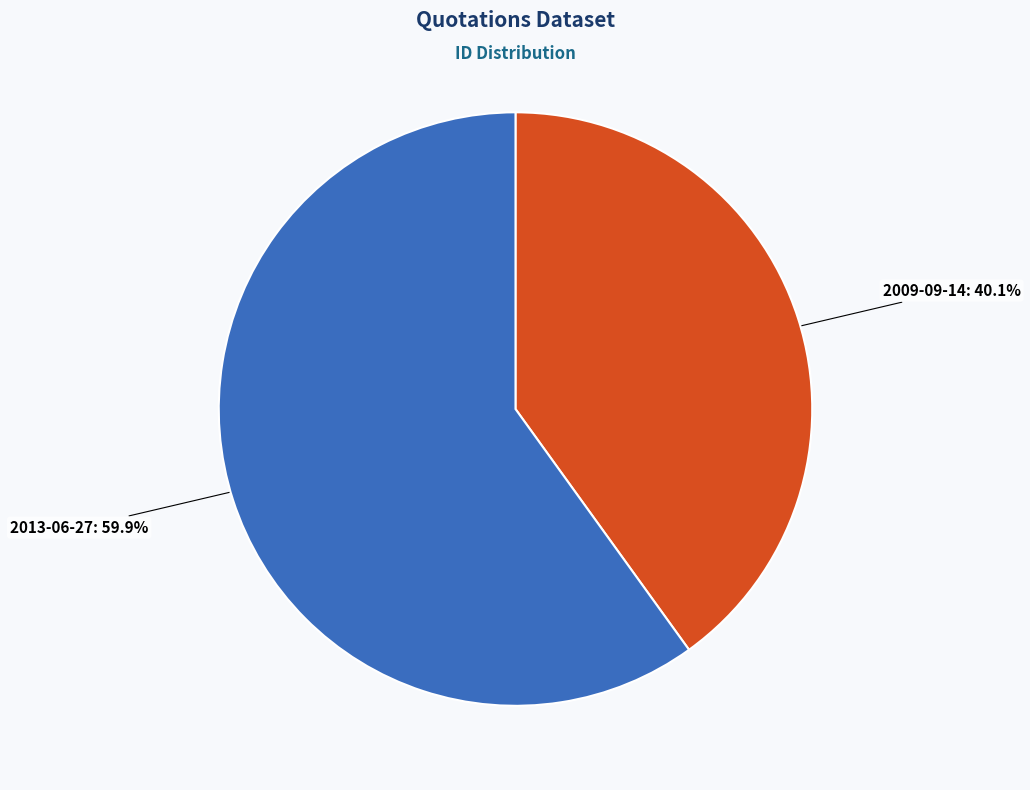

To the nearest percent, what is the combined percentage of 2013-06-27 and 2009-09-14?

100%